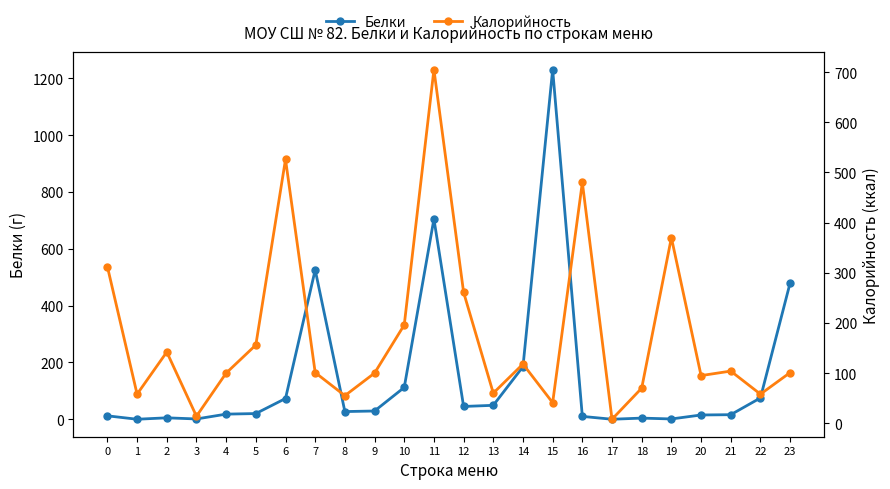

List the labels in order of Калорийность value, largest first.

11, 6, 16, 19, 0, 12, 10, 5, 2, 14, 21, 7, 23, 4, 9, 20, 18, 13, 1, 22, 8, 15, 3, 17